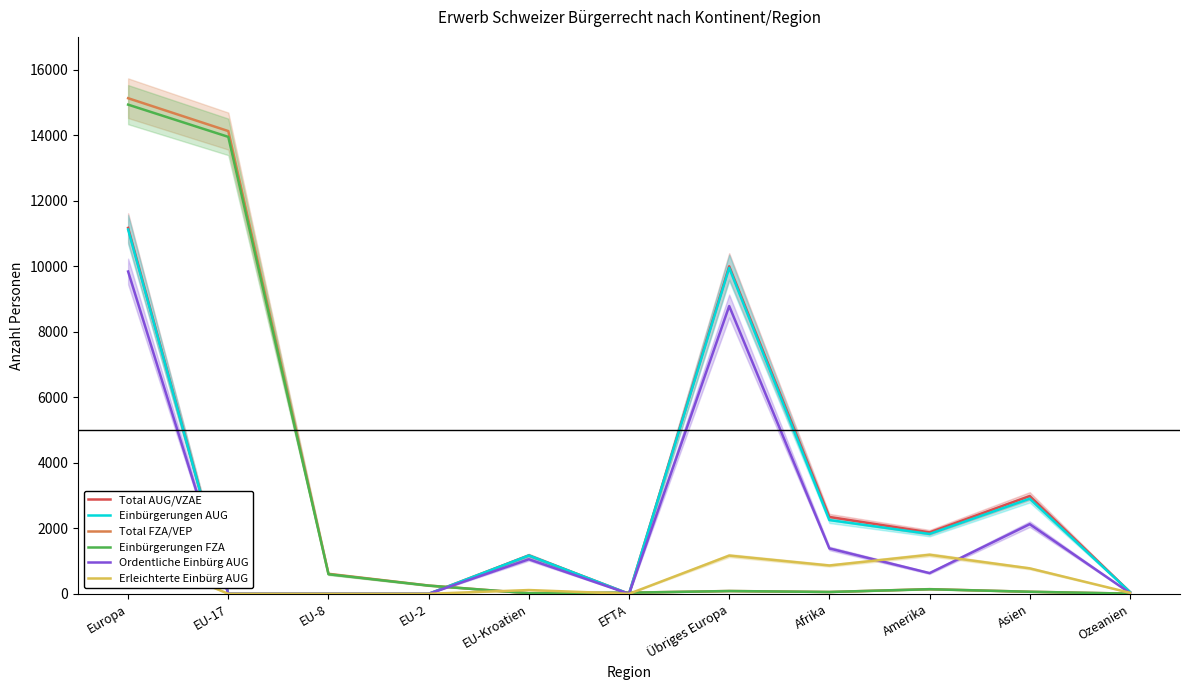

Reading left to right, transcribe all the data shown in this chart.

Total AUG/VZAE: Europa=11169	EU-17=0	EU-8=0	EU-2=0	EU-Kroatien=1172	EFTA=0	Übriges Europa=9997	Afrika=2346	Amerika=1875	Asien=2984	Ozeanien=57
Einbürgerungen AUG: Europa=11120	EU-17=0	EU-8=0	EU-2=0	EU-Kroatien=1169	EFTA=0	Übriges Europa=9951	Afrika=2251	Amerika=1827	Asien=2903	Ozeanien=57
Total FZA/VEP: Europa=15128	EU-17=14125	EU-8=611	EU-2=253	EU-Kroatien=18	EFTA=35	Übriges Europa=86	Afrika=56	Amerika=143	Asien=63	Ozeanien=5
Einbürgerungen FZA: Europa=14932	EU-17=13948	EU-8=597	EU-2=250	EU-Kroatien=18	EFTA=34	Übriges Europa=85	Afrika=56	Amerika=140	Asien=63	Ozeanien=5
Ordentliche Einbürg AUG: Europa=9838	EU-17=0	EU-8=0	EU-2=0	EU-Kroatien=1054	EFTA=0	Übriges Europa=8784	Afrika=1386	Amerika=632	Asien=2126	Ozeanien=25
Erleichterte Einbürg AUG: Europa=1282	EU-17=0	EU-8=0	EU-2=0	EU-Kroatien=115	EFTA=0	Übriges Europa=1167	Afrika=865	Amerika=1192	Asien=777	Ozeanien=32